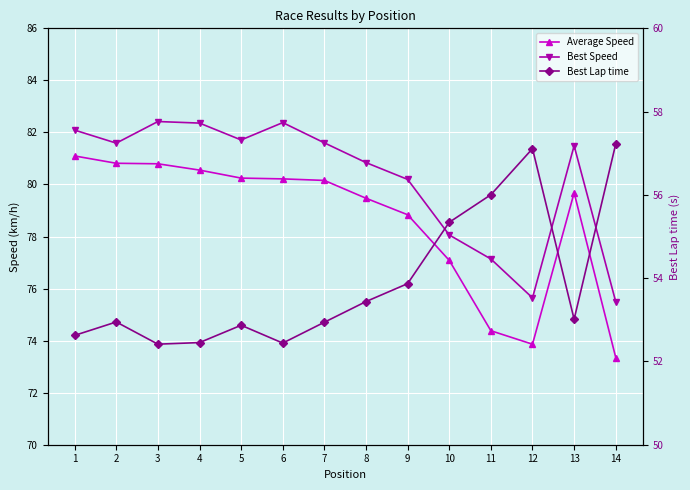

Reading right to left, list all the values displayed in this chart.

Average Speed: 14=73.4	13=79.7	12=73.9	11=74.4	10=77.1	9=78.8	8=79.5	7=80.2	6=80.2	5=80.2	4=80.6	3=80.8	2=80.8	1=81.1
Best Speed: 14=75.5	13=81.5	12=75.6	11=77.1	10=78.1	9=80.2	8=80.8	7=81.6	6=82.4	5=81.7	4=82.4	3=82.4	2=81.6	1=82.1
Best Lap time: 14=57.2	13=53.0	12=57.1	11=56.0	10=55.3	9=53.9	8=53.4	7=52.9	6=52.4	5=52.9	4=52.5	3=52.4	2=52.9	1=52.6